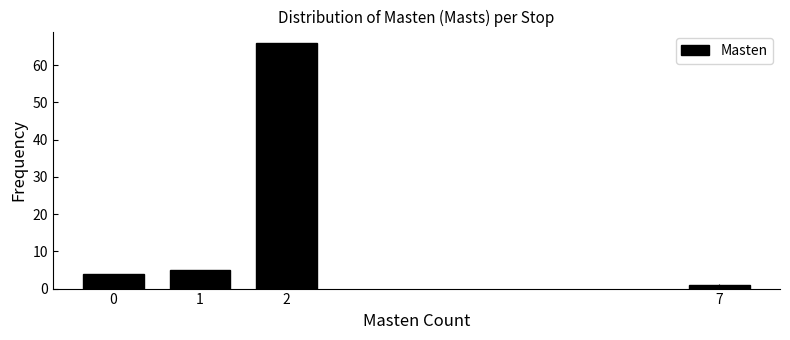

Reading left to right, extract all data points from this chart.

0=4	1=5	2=66	7=1